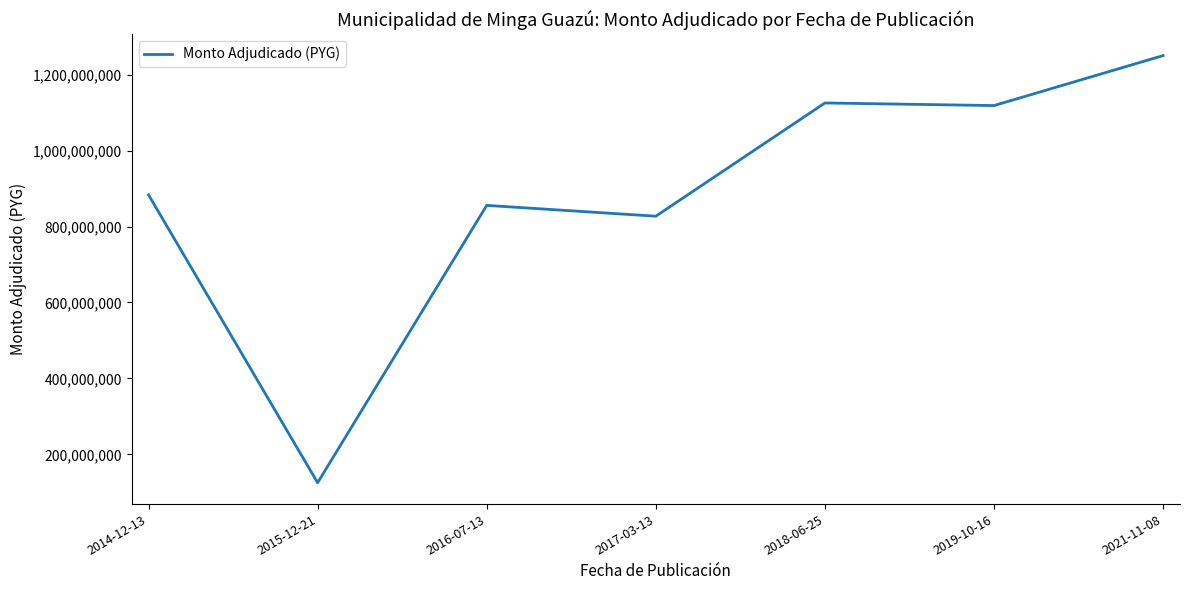

Between 2021-11-08 and 2016-07-13, which is larger?

2021-11-08